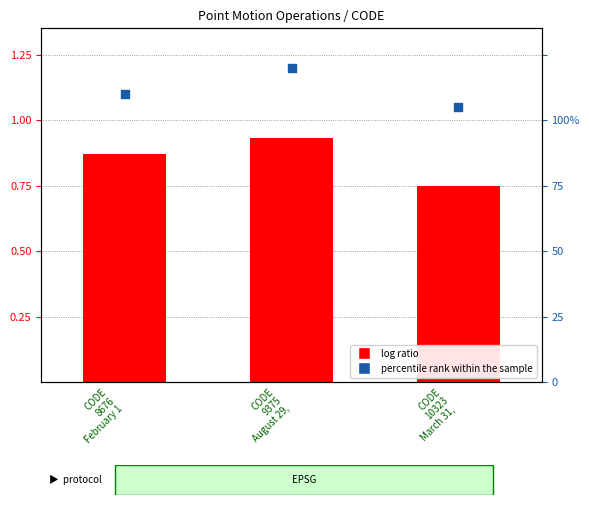

What is the total value across all series at CODE
10323
March 31, ?

1.8